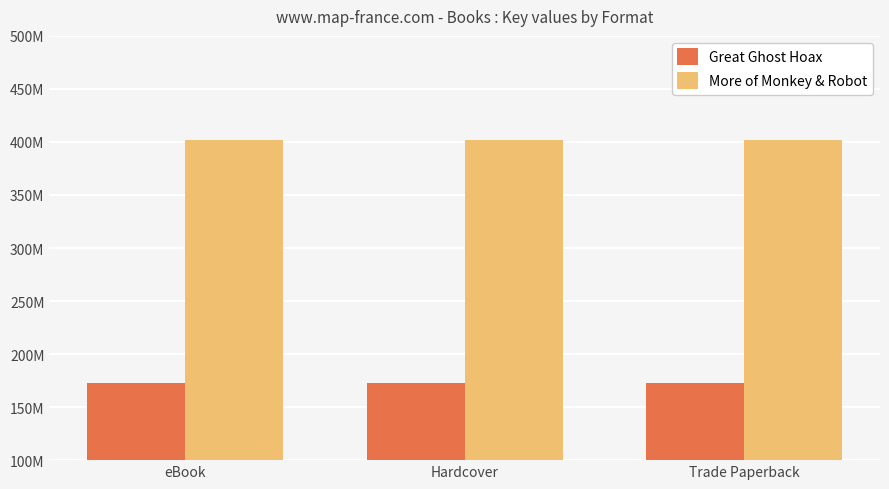

Does the chart contain any negative values?

No